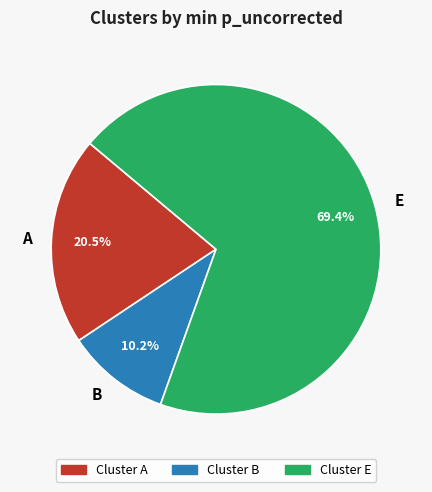

Rank the categories by value from lowest to highest.

B, A, E